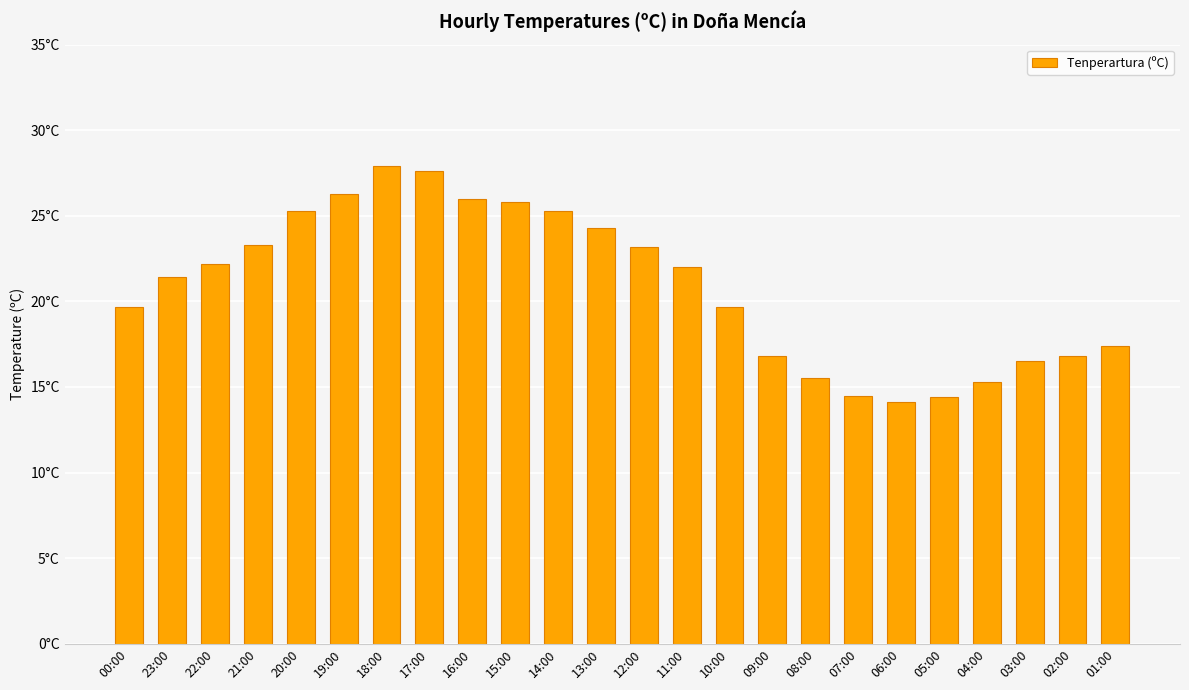

The chart shows a value of 19.4 at 07:00. True or false?

False